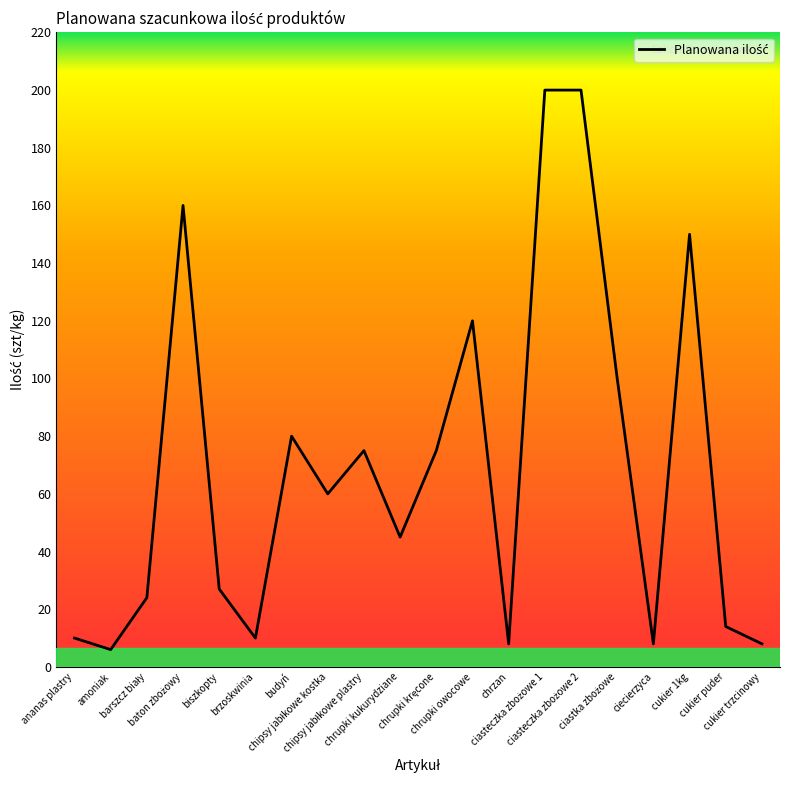

What is the sum of all values?

1380